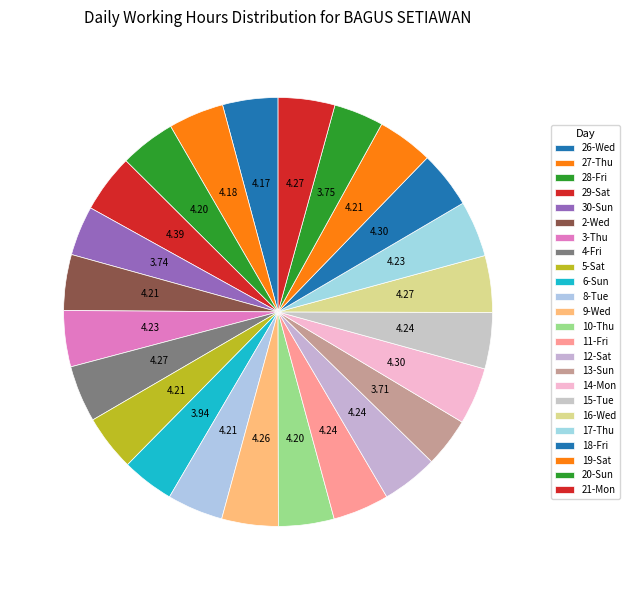

What is the largest slice in the pie chart?

Sat